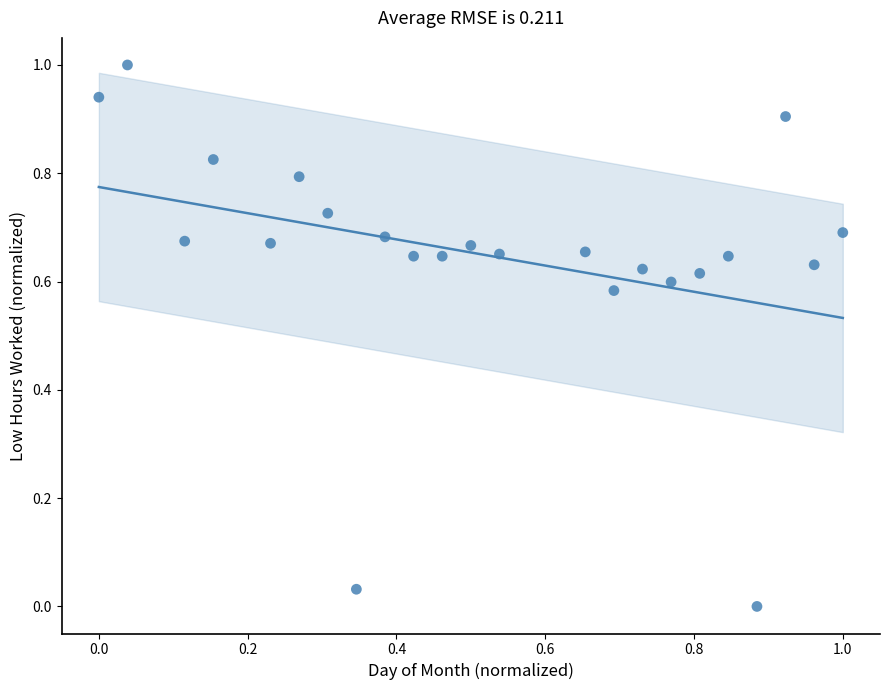

What is the range of Y values (max minus min)?

1.0